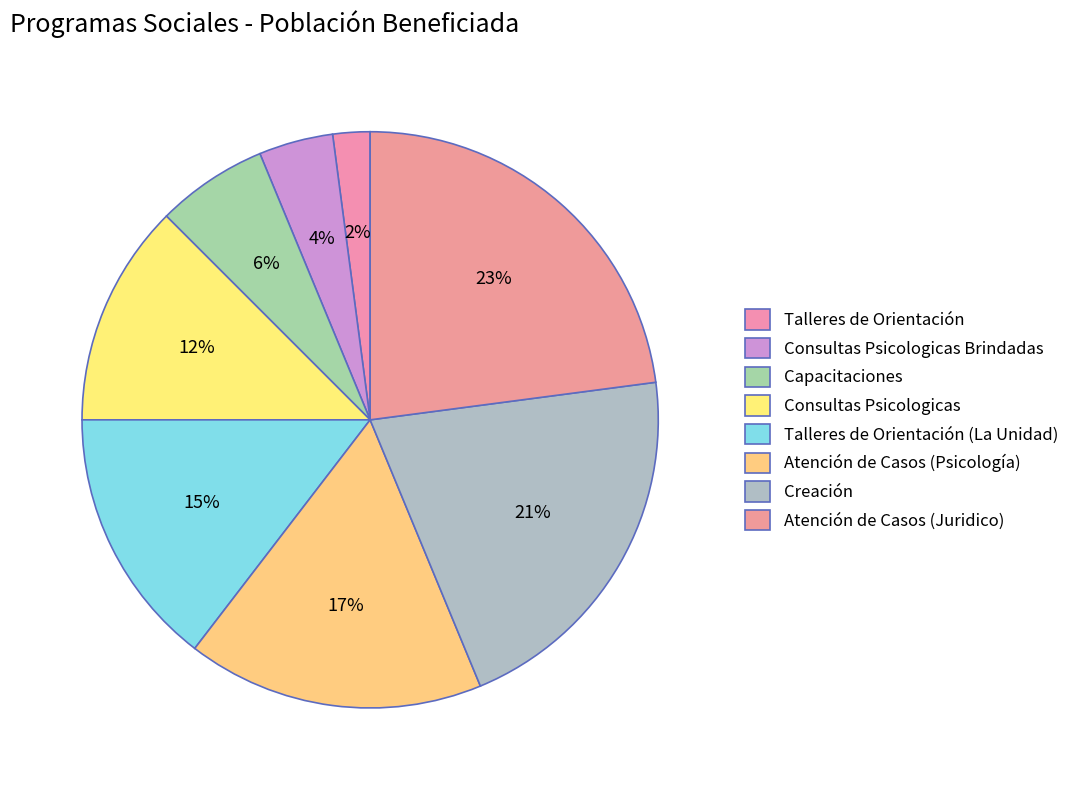

Between Creación and Talleres de Orientación (La Unidad), which is larger?

Creación